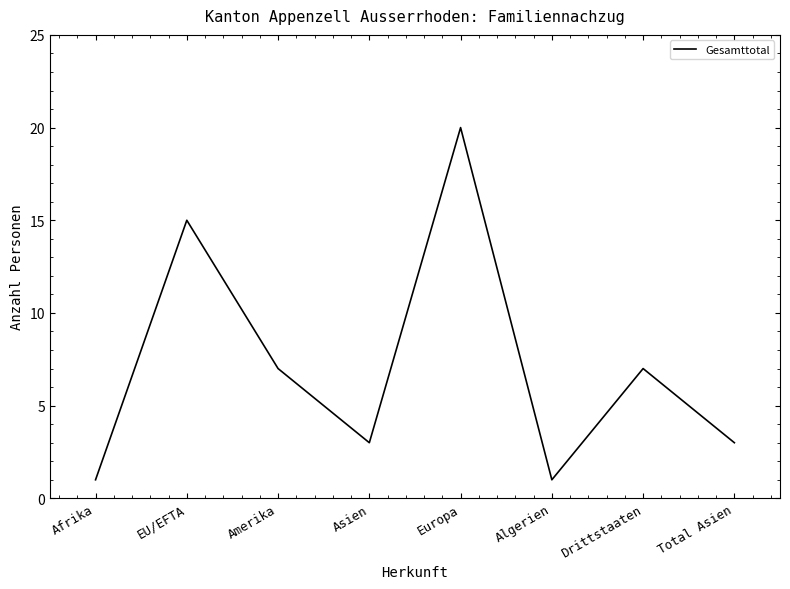

True or false: the data shows 20 at Europa.

True